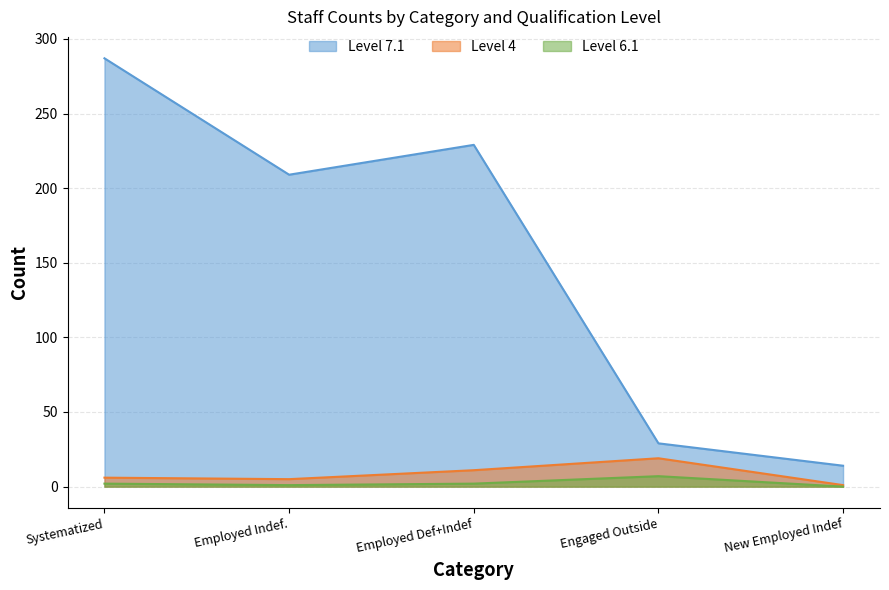

Which series has the largest range (max minus min)?

Level 7.1